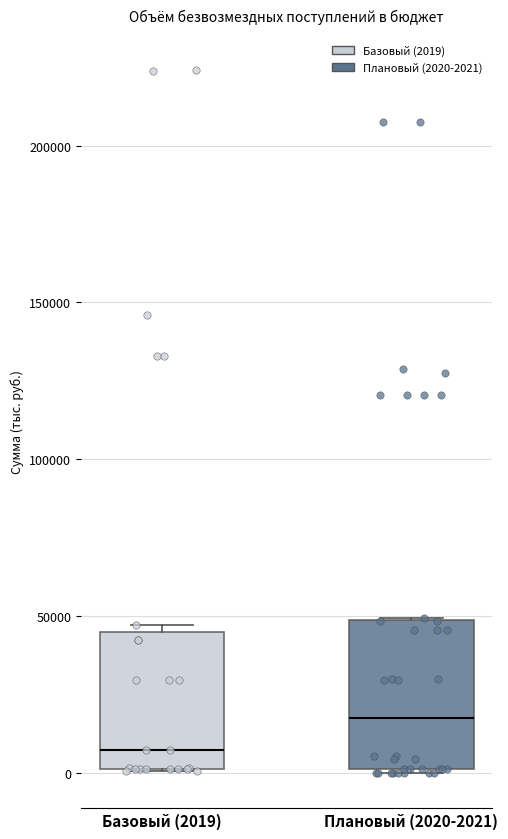

Where is the lower edge of the box for Плановый (2020-2021) on the y-axis? The values are not printed on the chart, so give them approximately, as read against the axis.

0